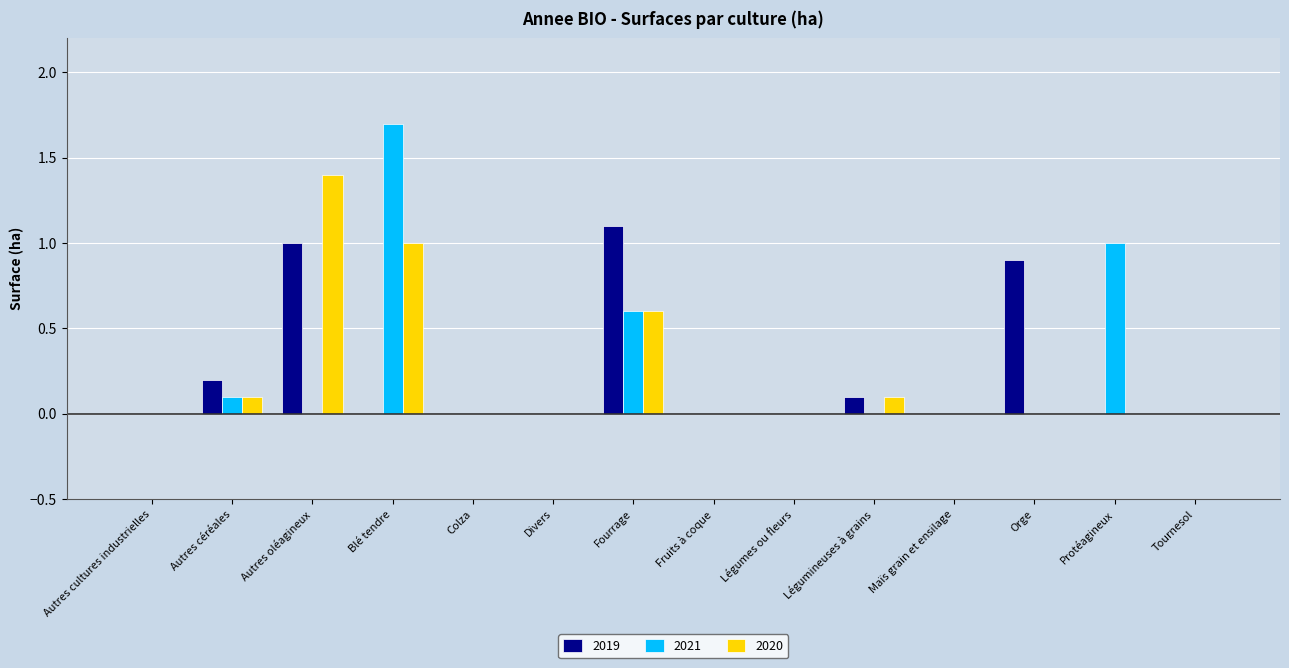

Which series changed the most between Autres cultures industrielles and Autres céréales?

2019